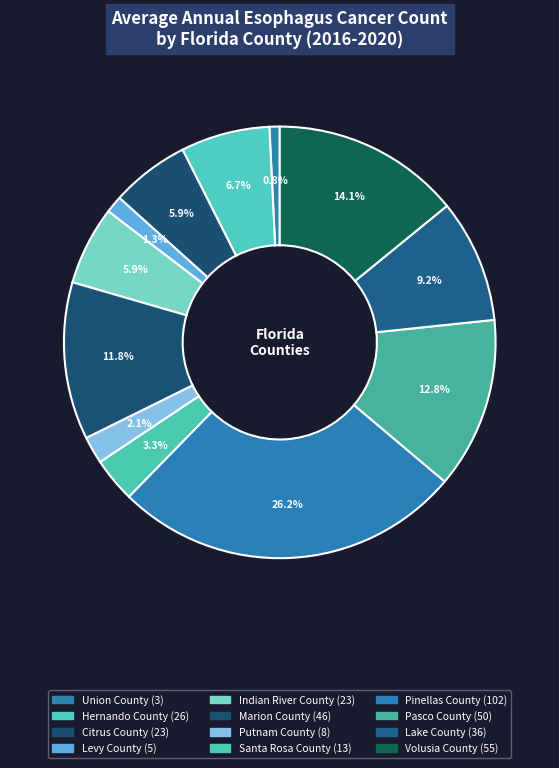

What percentage is the Volusia County slice, to the nearest percent?

14%